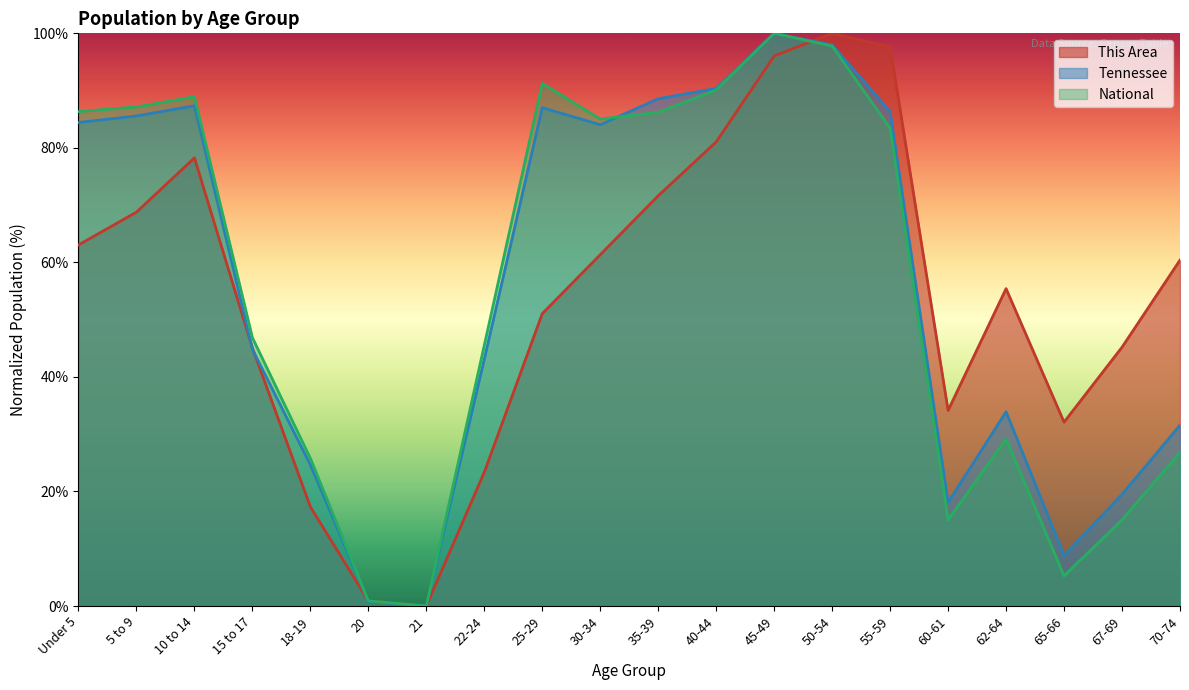

Reading left to right, transcribe all the data shown in this chart.

This Area: 63.1	68.8	78.3	45.1	17.3	0.9	0.0	23.4	51.1	61.3	71.6	81.0	96.0	100.0	97.6	34.2	55.4	32.1	45.2	60.4
Tennessee: 84.4	85.6	87.4	44.8	24.6	0.8	0.0	43.1	87.0	84.0	88.6	90.4	100.0	98.0	86.3	18.1	33.9	8.8	19.5	31.6
National: 86.3	87.1	88.9	46.9	25.8	0.9	0.0	45.5	91.2	85.0	86.2	90.1	100.0	97.8	83.4	15.0	29.1	5.3	15.0	26.8